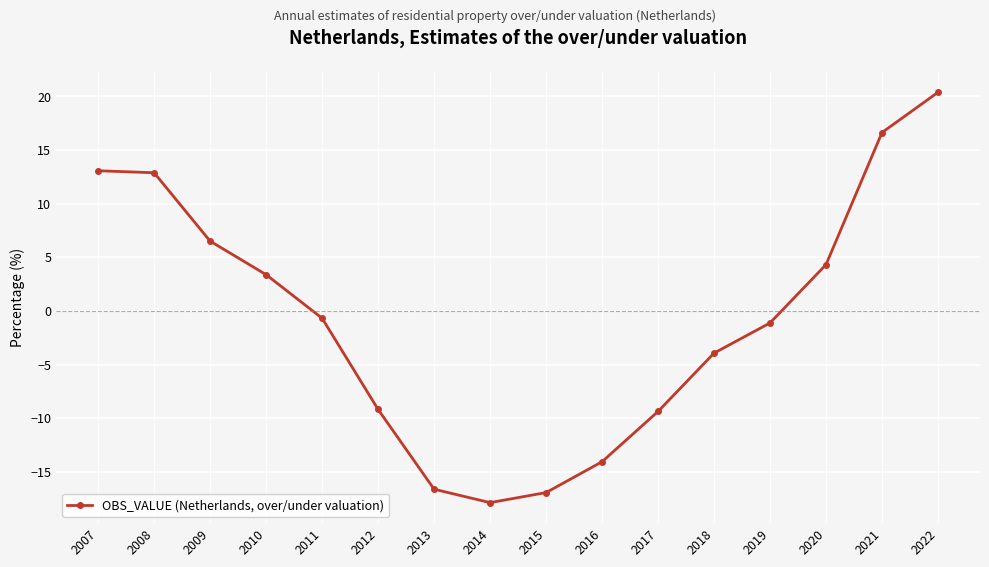

Reading left to right, list all the values displayed in this chart.

13.1	12.9	6.5	3.4	-0.7	-9.2	-16.6	-17.9	-16.9	-14.1	-9.4	-3.9	-1.1	4.3	16.6	20.4